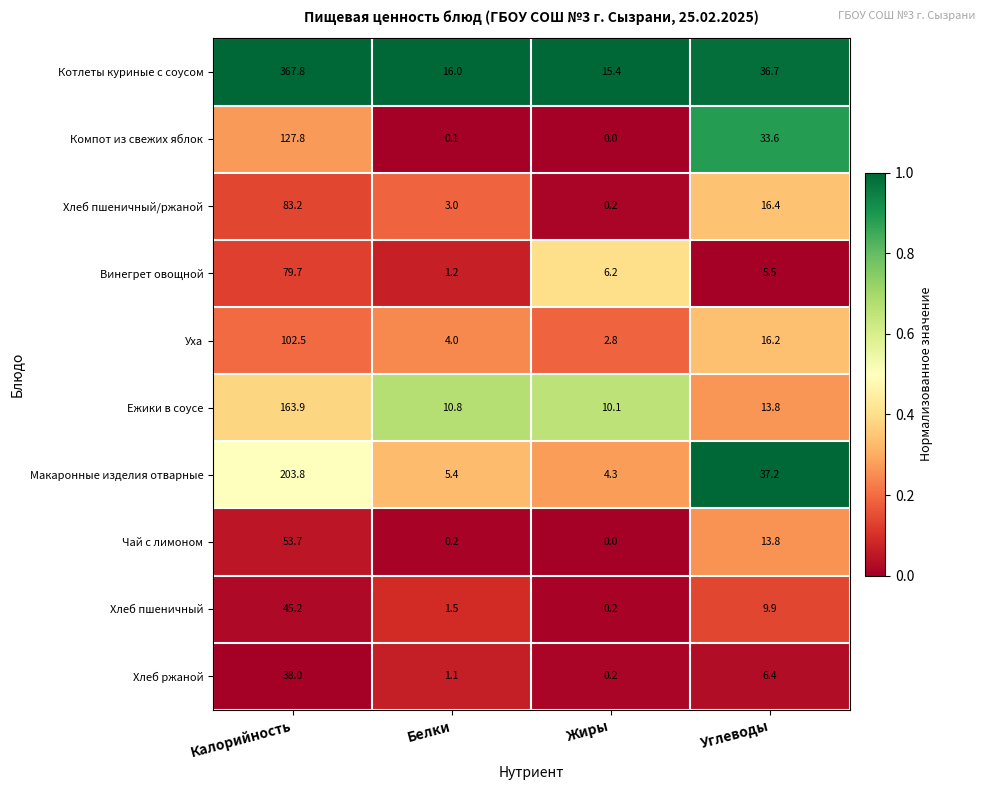

What is the total value across all series at Калорийность?

1265.6